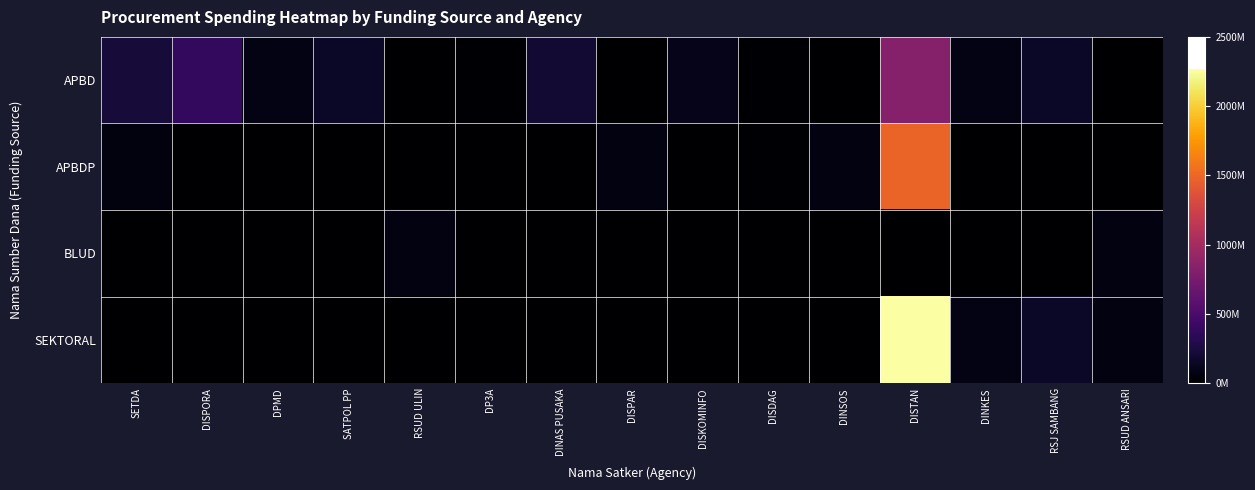

What is the difference between the highest and lowest values at DISDAG?

14750000